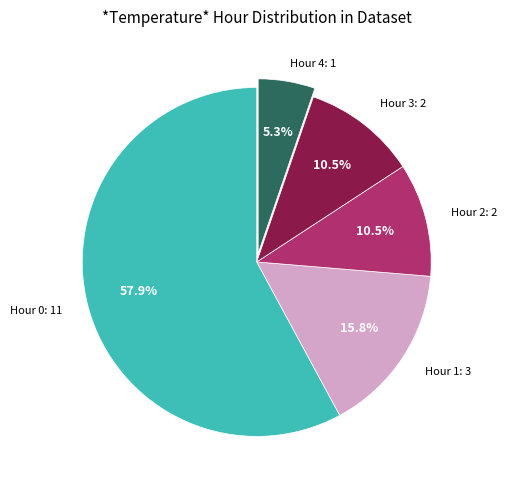

Does any single category account for the majority?

Yes